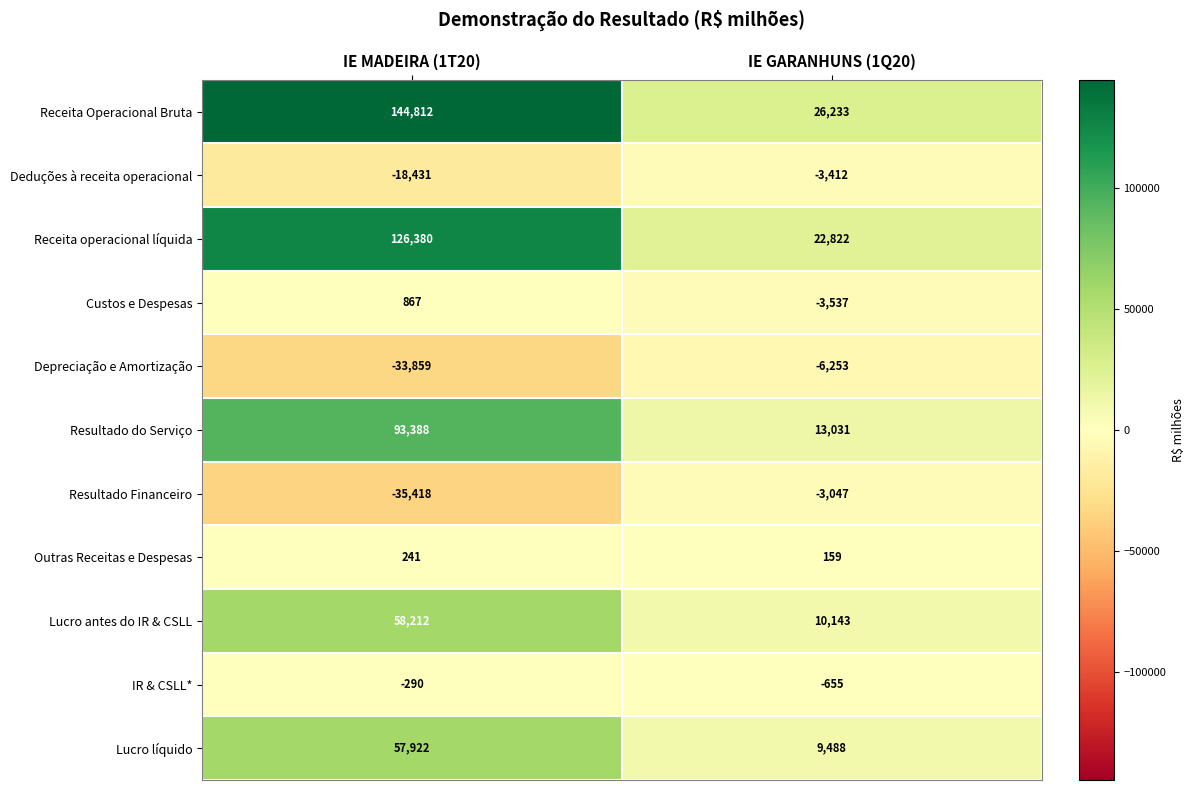

The value of Lucro antes do IR & CSLL at IE GARANHUNS (1Q20) is 10143. True or false?

True